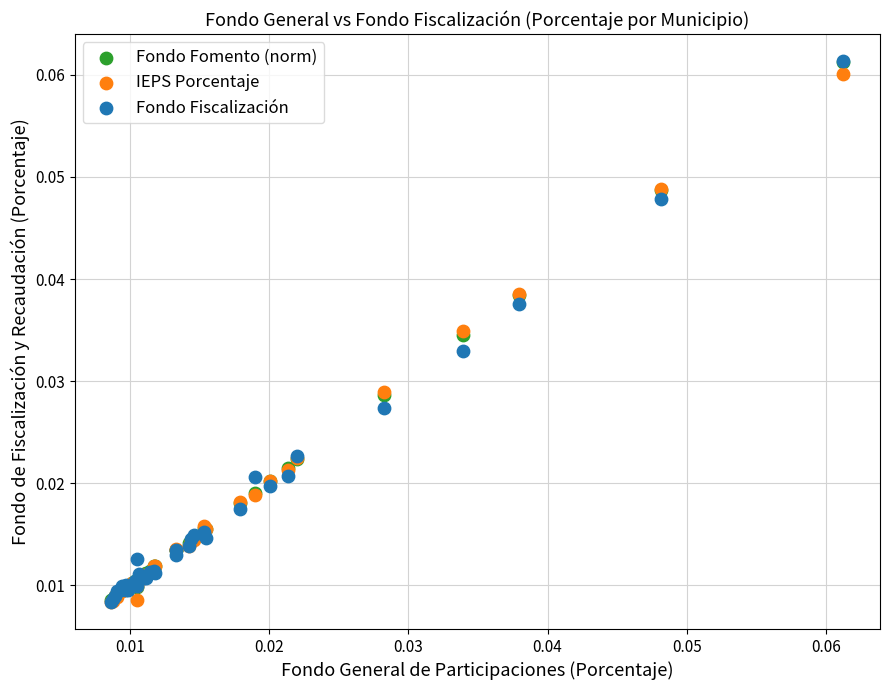

Which series has the largest Y range (max minus min)?

Fondo Fiscalización